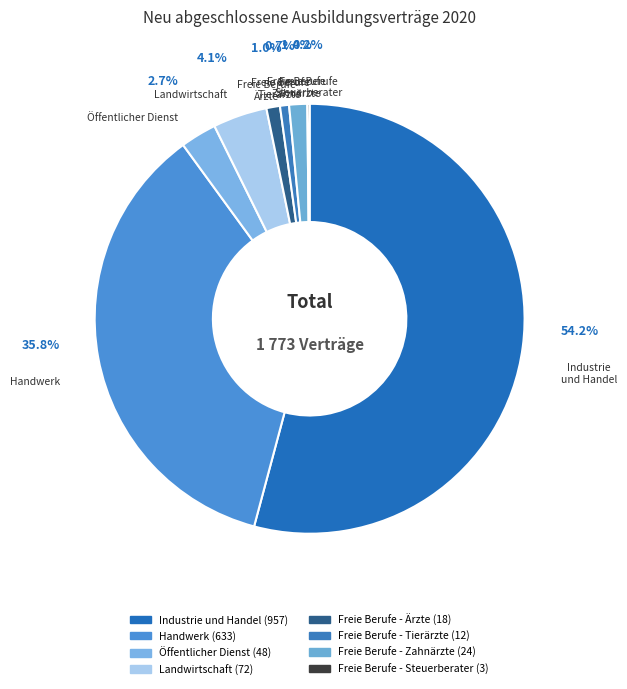

Combined, what portion of the pie is Landwirtschaft and Industrie und Handel?

58.2%